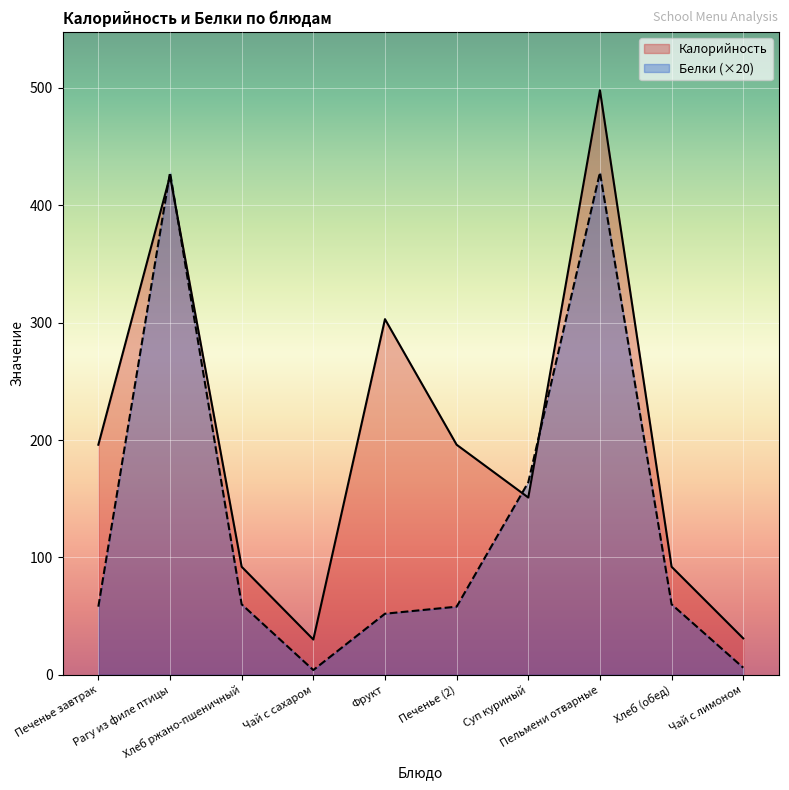

Where is the first local maximum for Калорийность?

Рагу из филе птицы